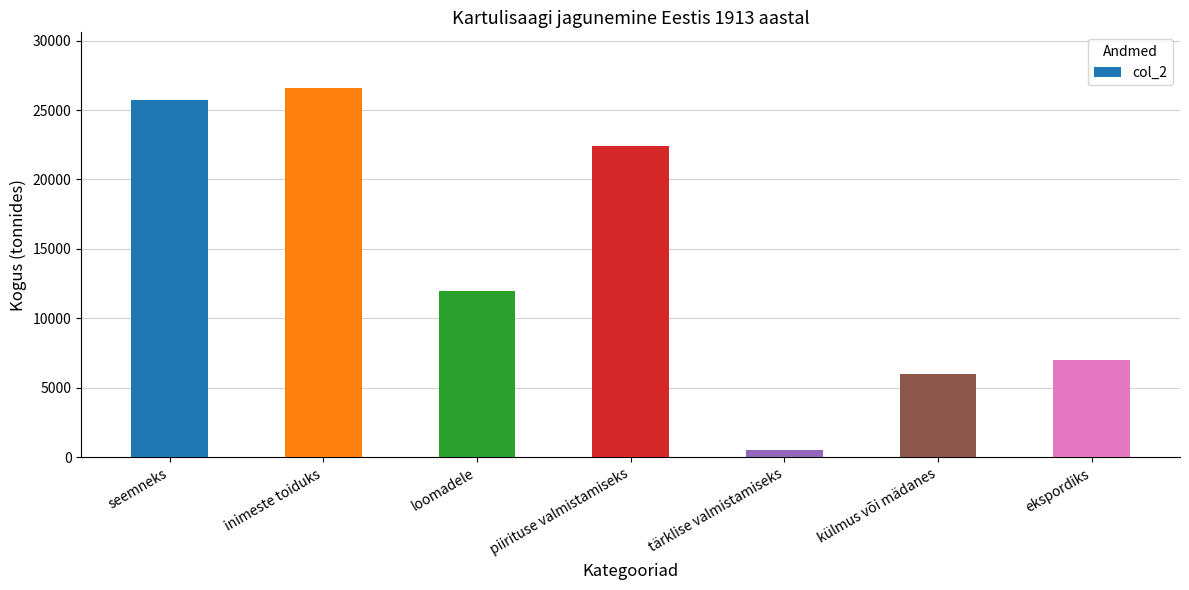

Does the chart contain any negative values?

No